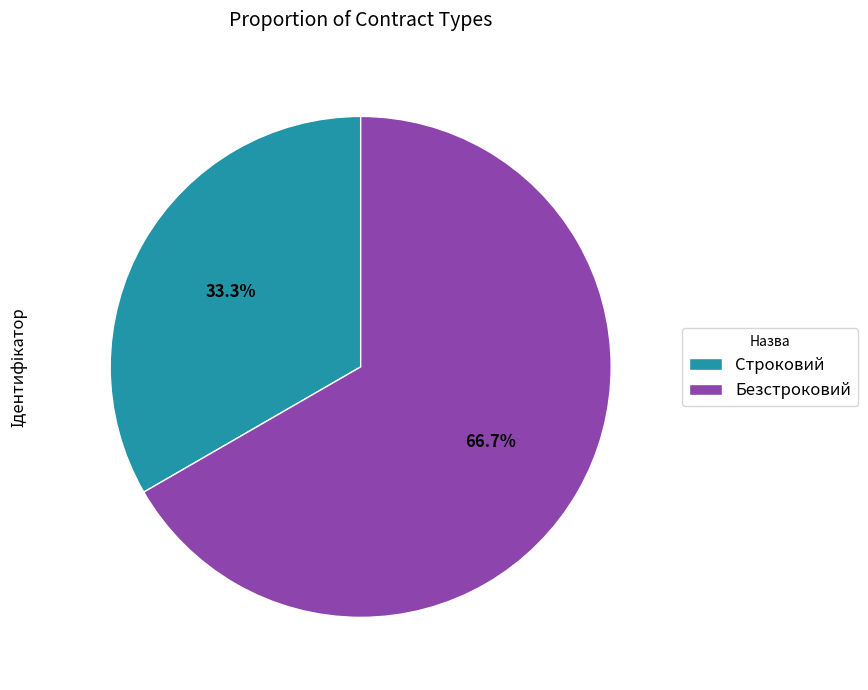

Does Строковий account for over 50% of the chart?

No